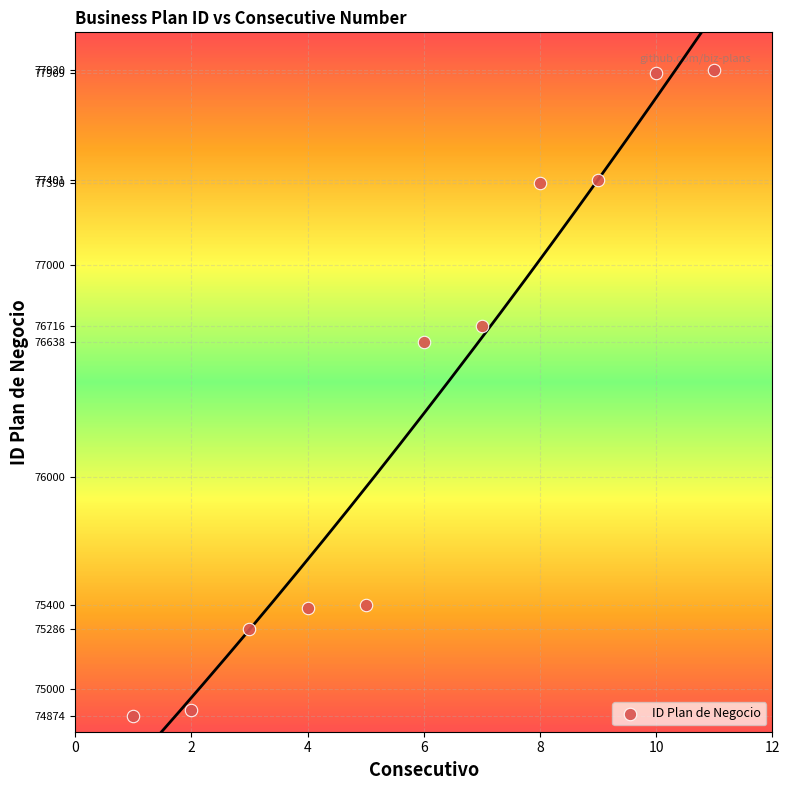

What Y value in the scatter plot is closest to 76397?

76638